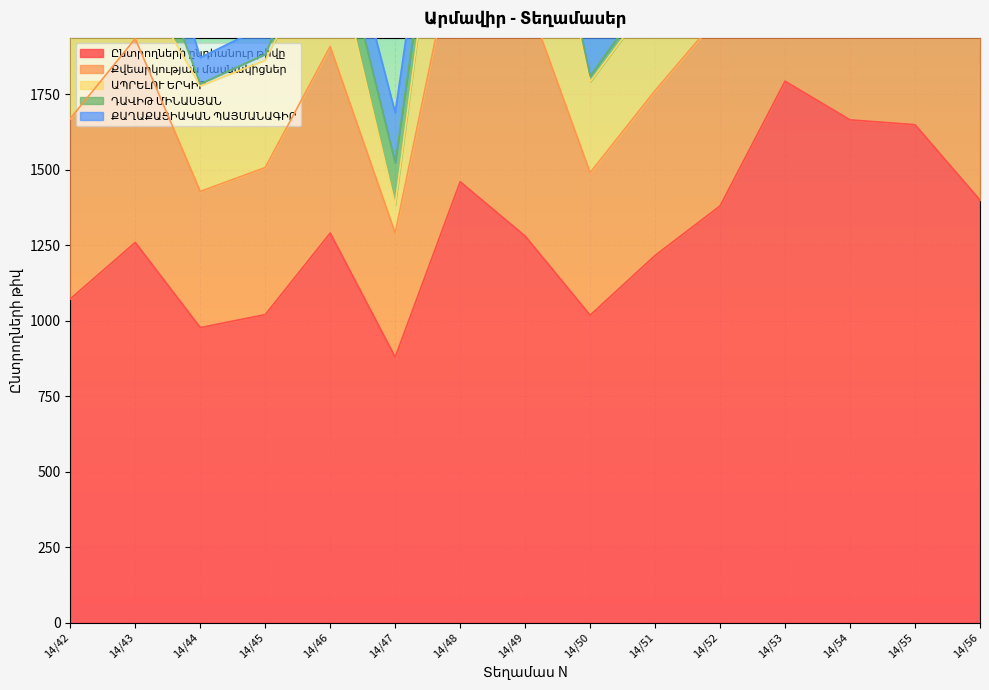

The value of Քվեարկության մասնակիցներ at 14/45 is 158. True or false?

False